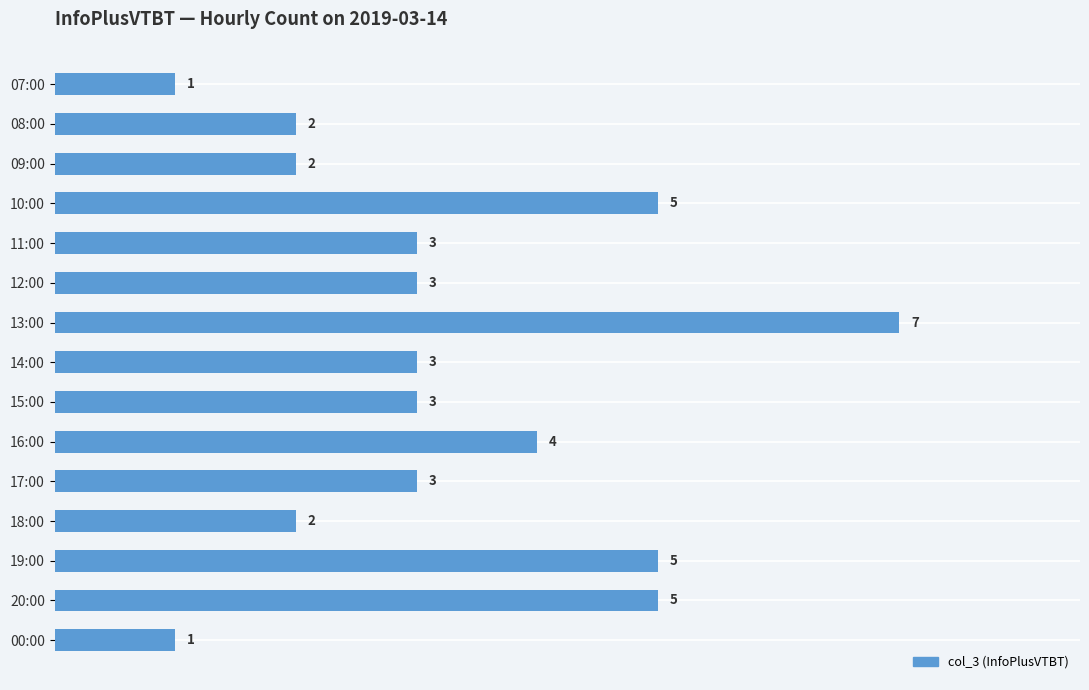

Reading top to bottom, list all the values displayed in this chart.

1	2	2	5	3	3	7	3	3	4	3	2	5	5	1